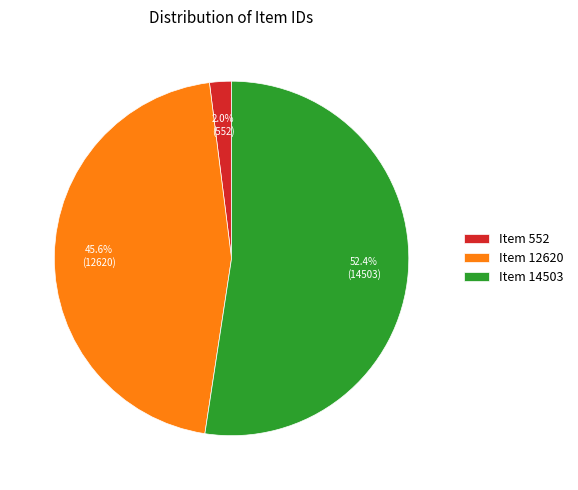

To the nearest percent, what percentage of the pie is Item 14503?

52%